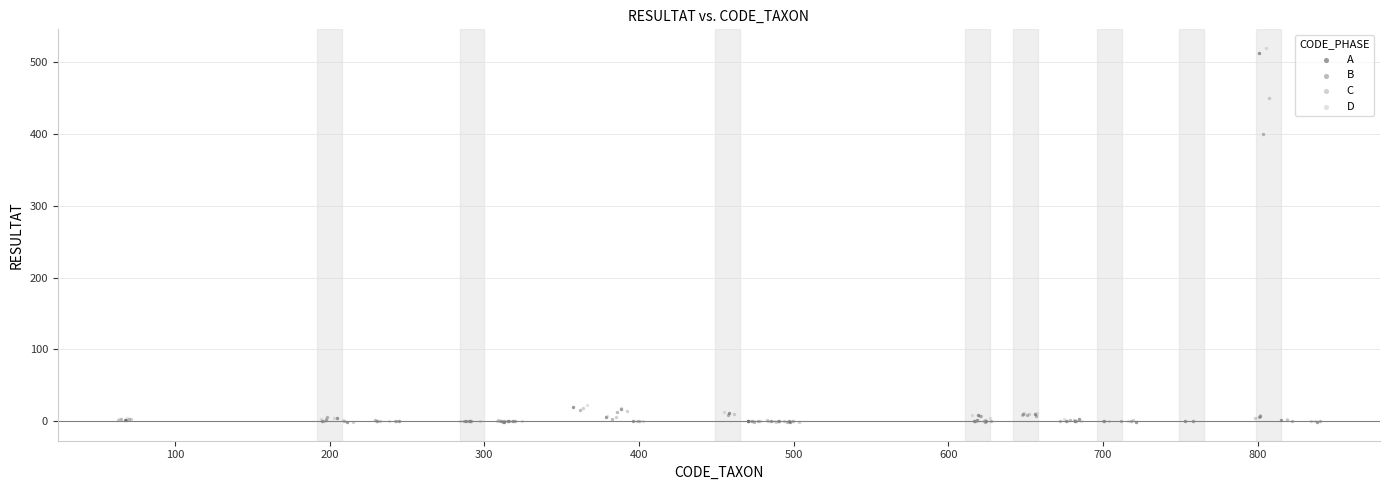

Which series has the largest Y range (max minus min)?

D